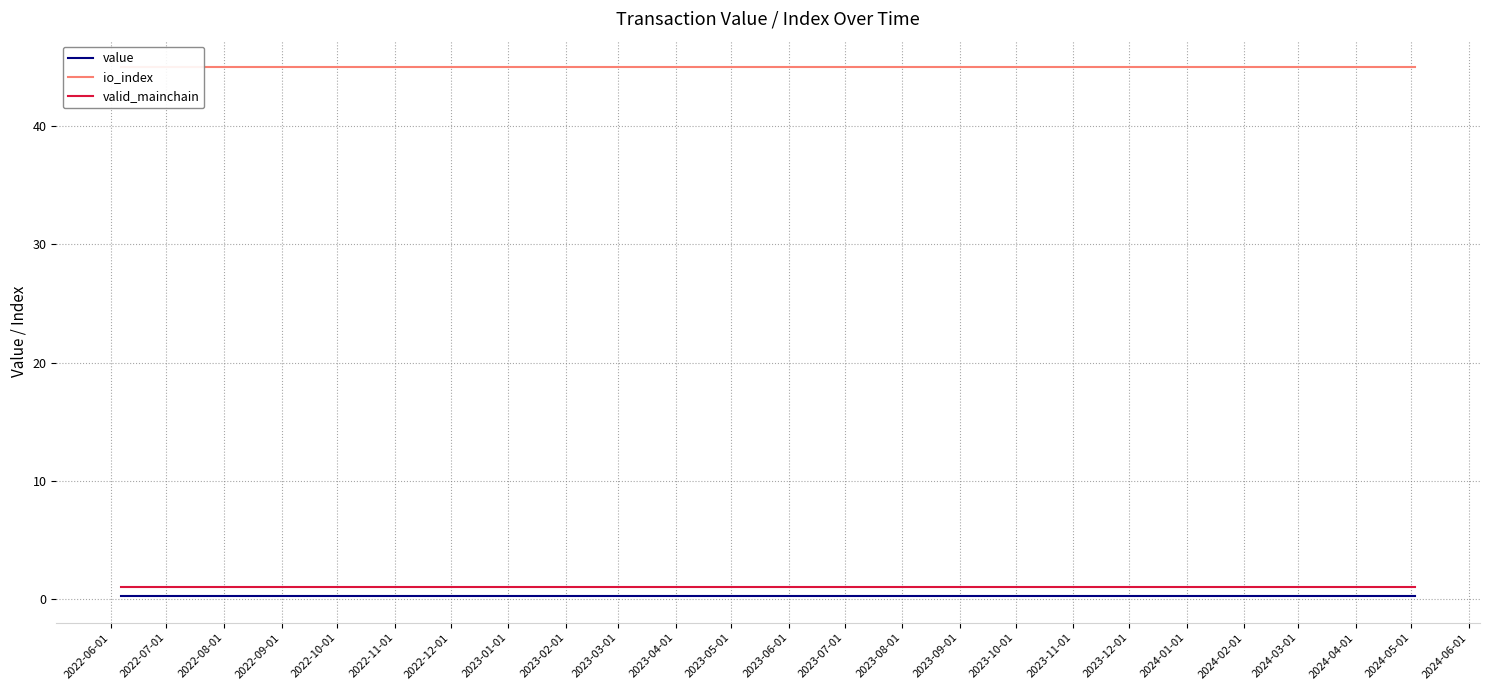

Count the number of categories in the chart.

24